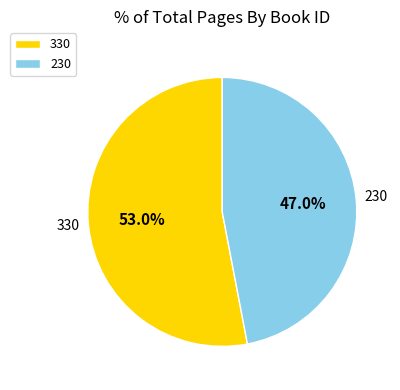

Which category has the smallest portion of the pie?

230